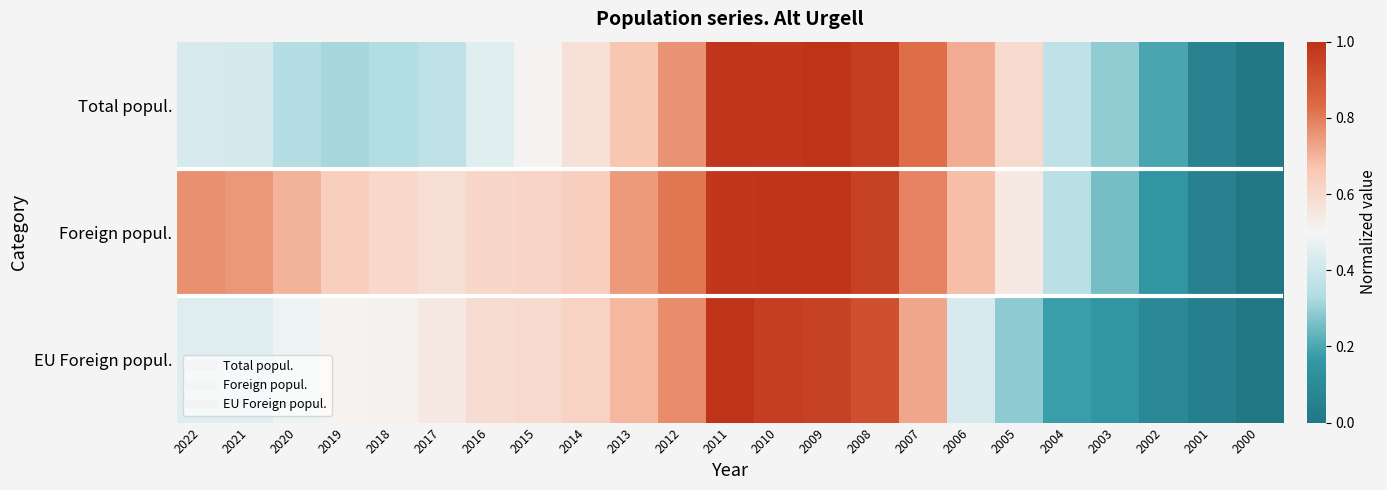

Count the number of categories in the chart.

23